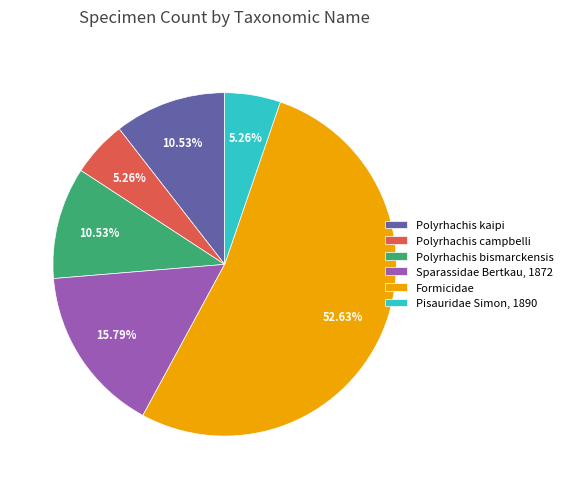

The Pisauridae Simon, 1890 slice represents 14% of the pie. True or false?

False